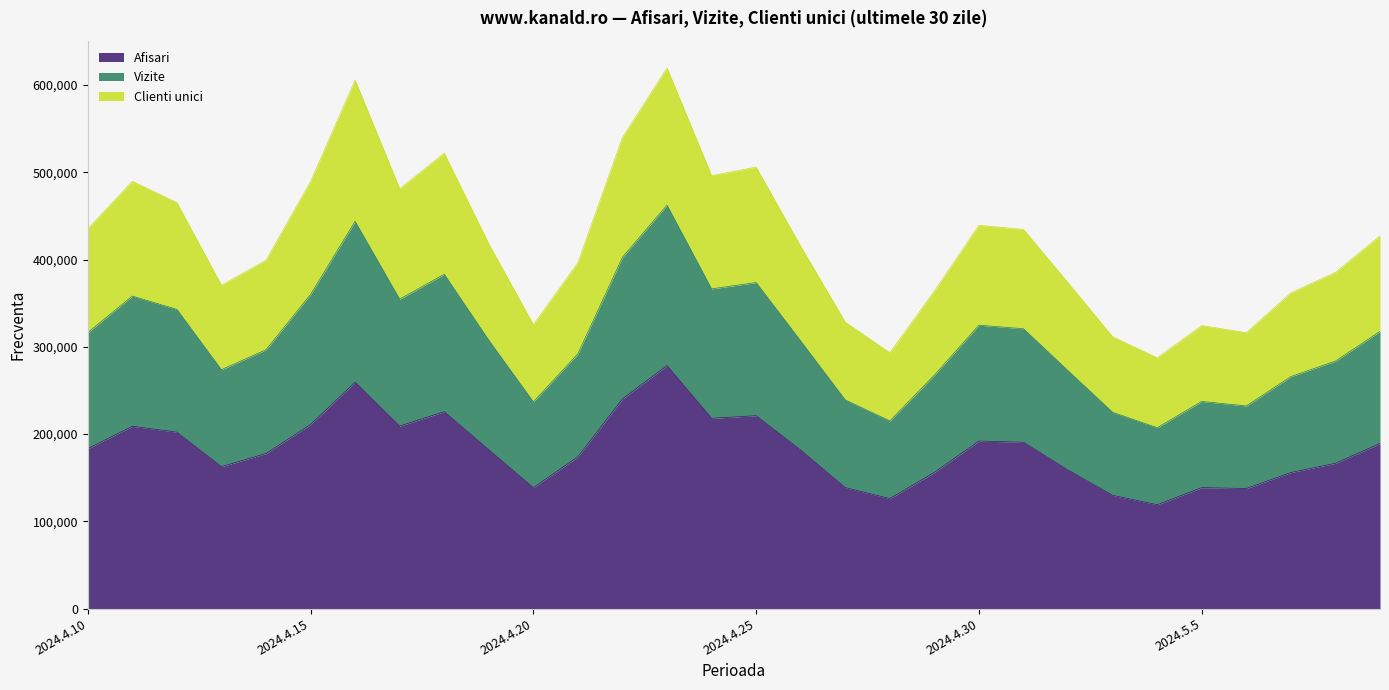

What is the total value across all series at 2024.4.15?

489455